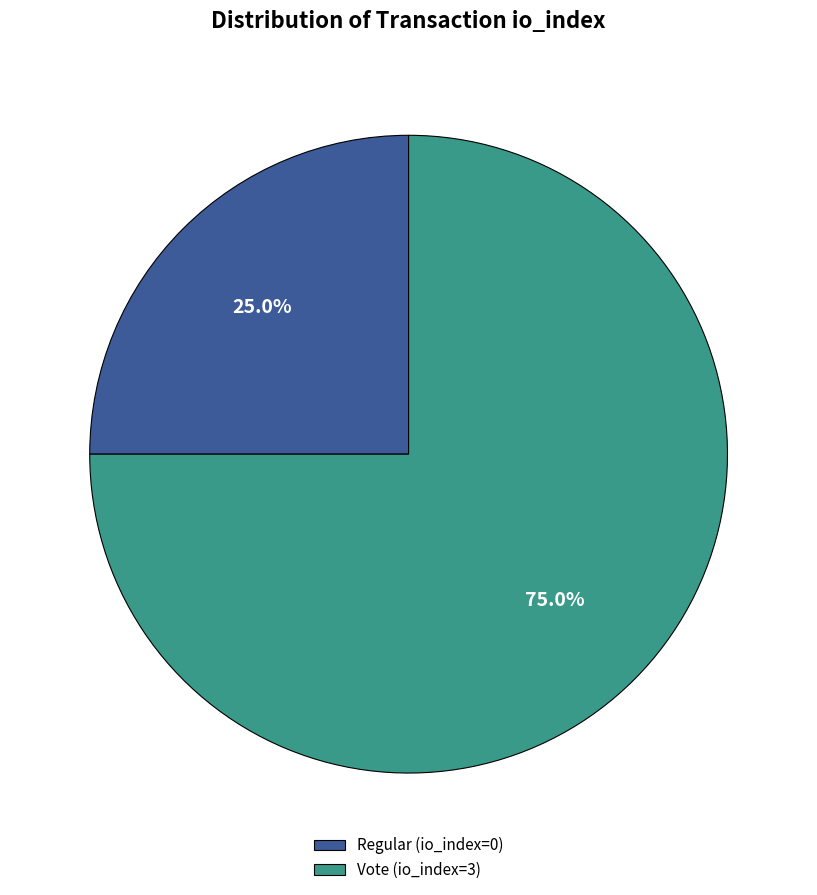

Approximately how many times larger is the value at Regular (io_index=0) compared to Vote (io_index=3)?

0.3